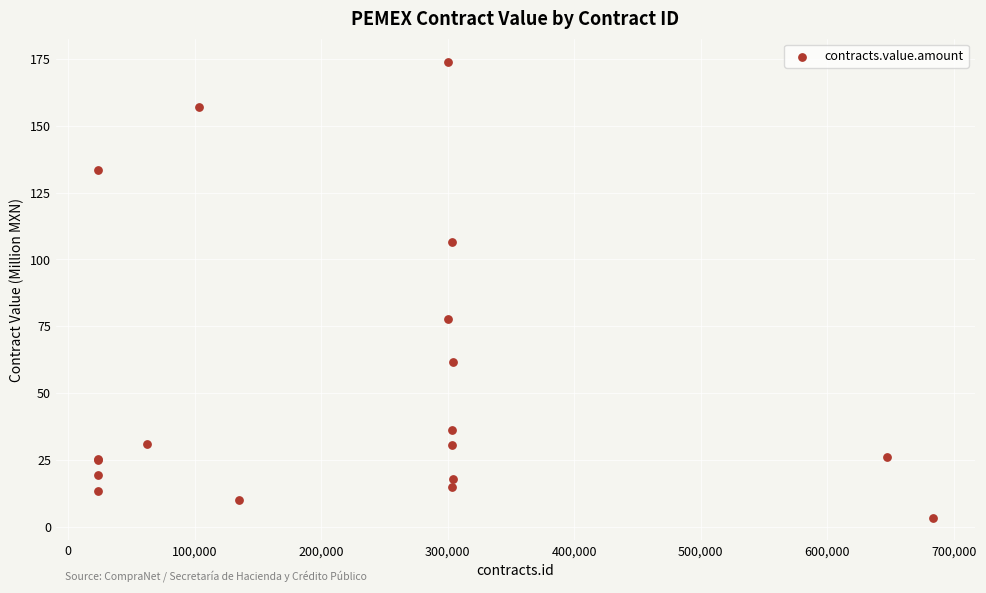

What Y value in the scatter plot is closest to 88?

77.7